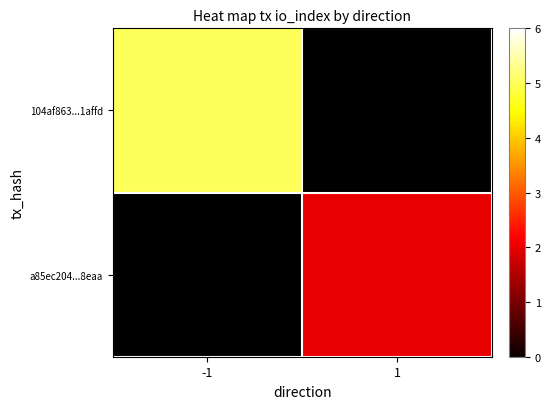

Is the value of 104af863...1affd at 1 greater than the value of a85ec204...8eaa at 1?

No